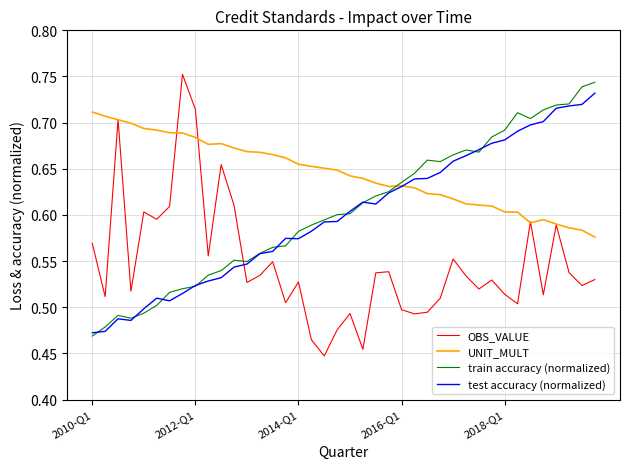

True or false: UNIT_MULT and test accuracy (normalized) cross at least once.

True